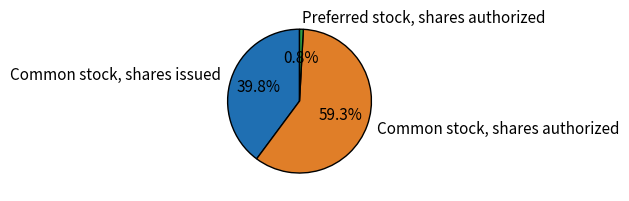

How many slices are in this pie chart?

3